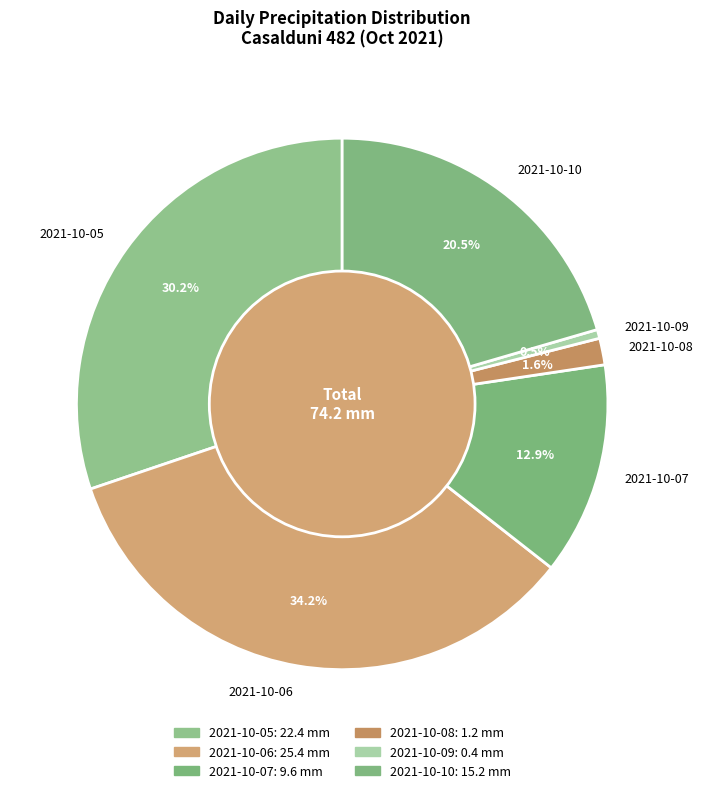

True or false: 2021-10-08 accounts for 2% of the total.

True